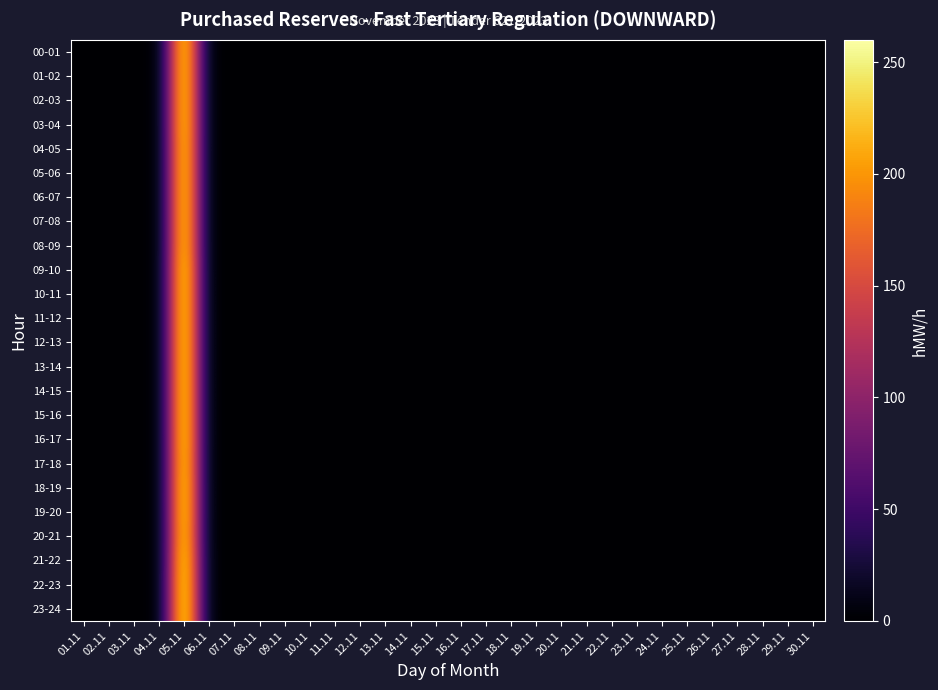

Which series has the largest range (max minus min)?

22-23